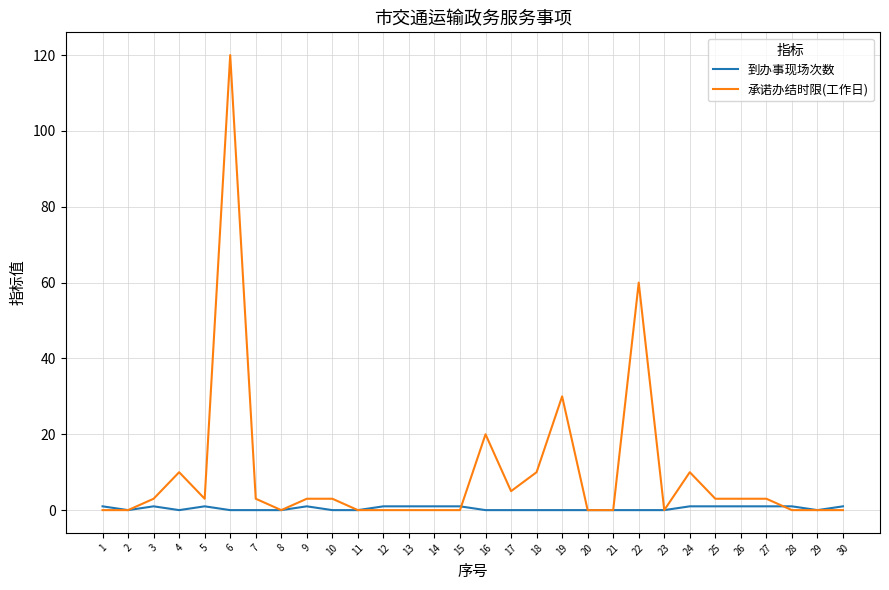

At which category does the chart reach its peak across all series?

6